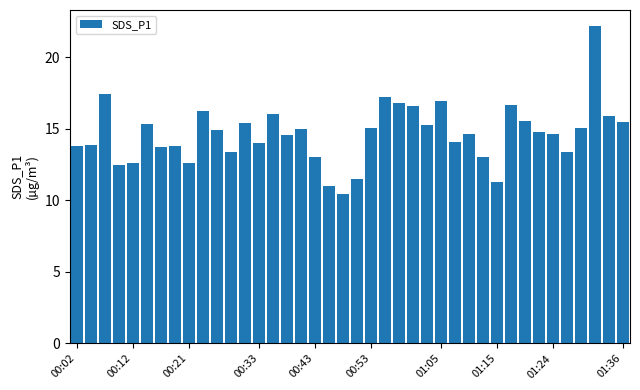

What is the minimum value shown in the chart?

10.5